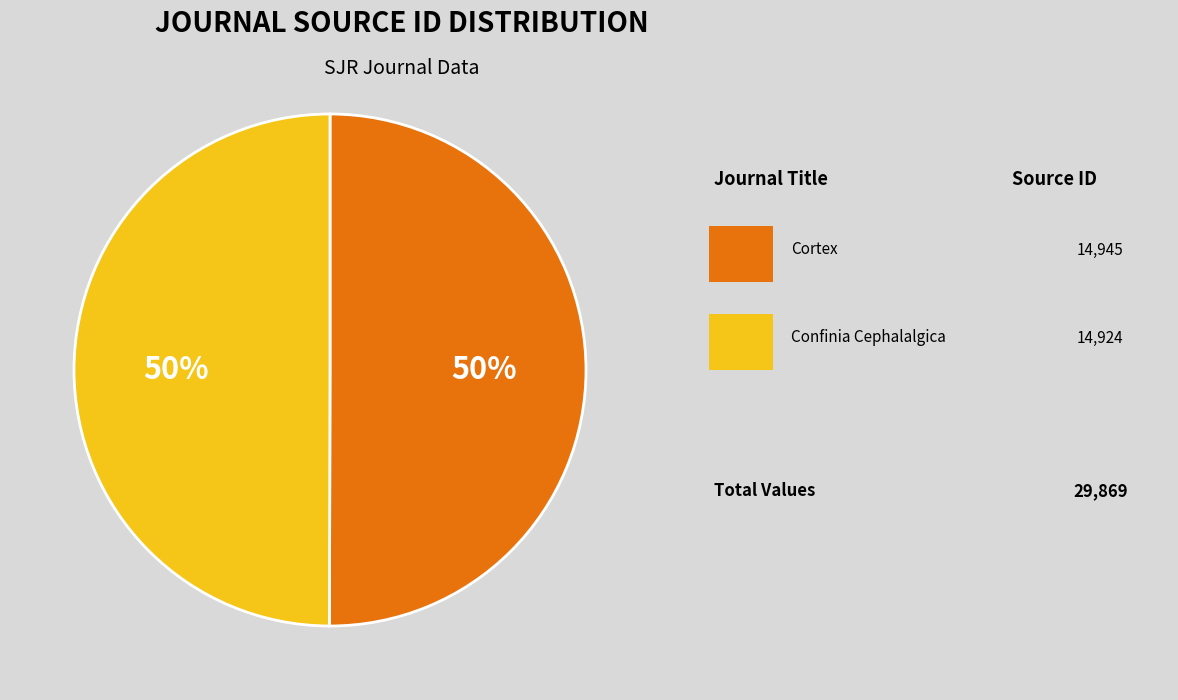

Count the number of slices in the pie.

2